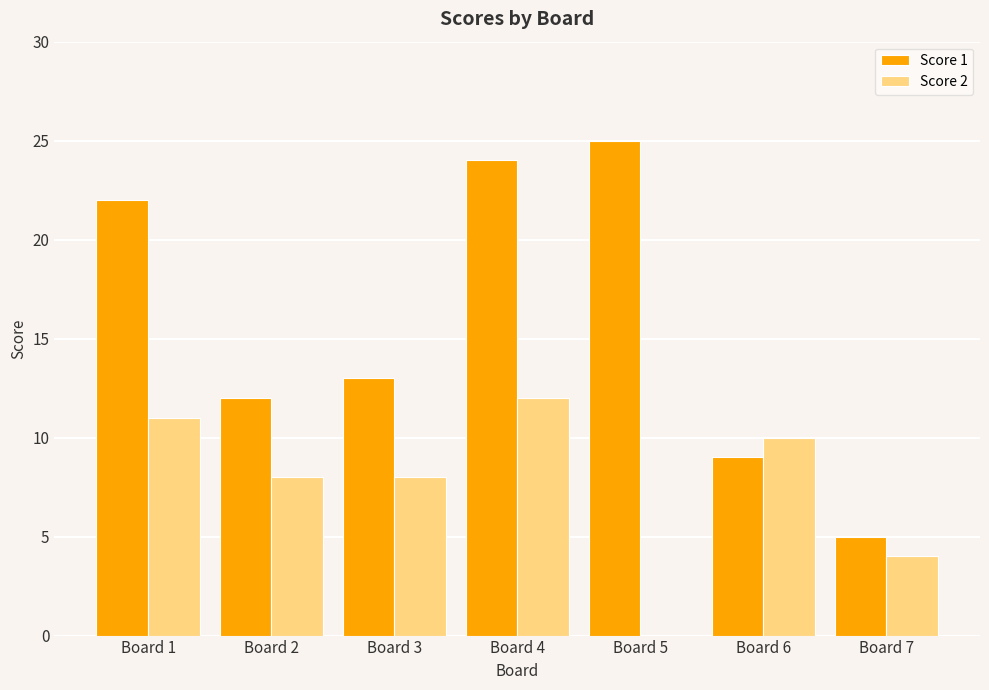

At which category is the sum across all series the highest?

Board 4